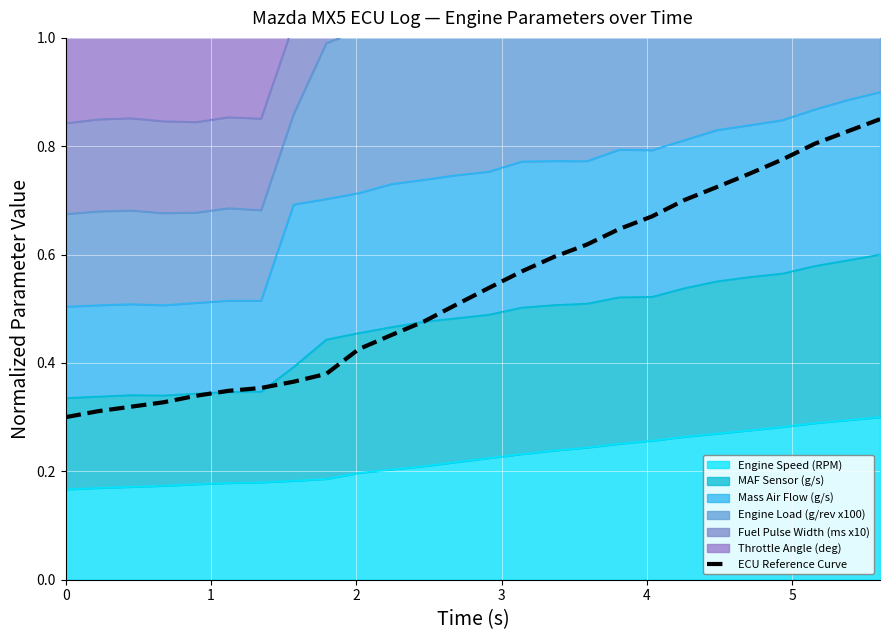

How many values are between 0 and 1?

26